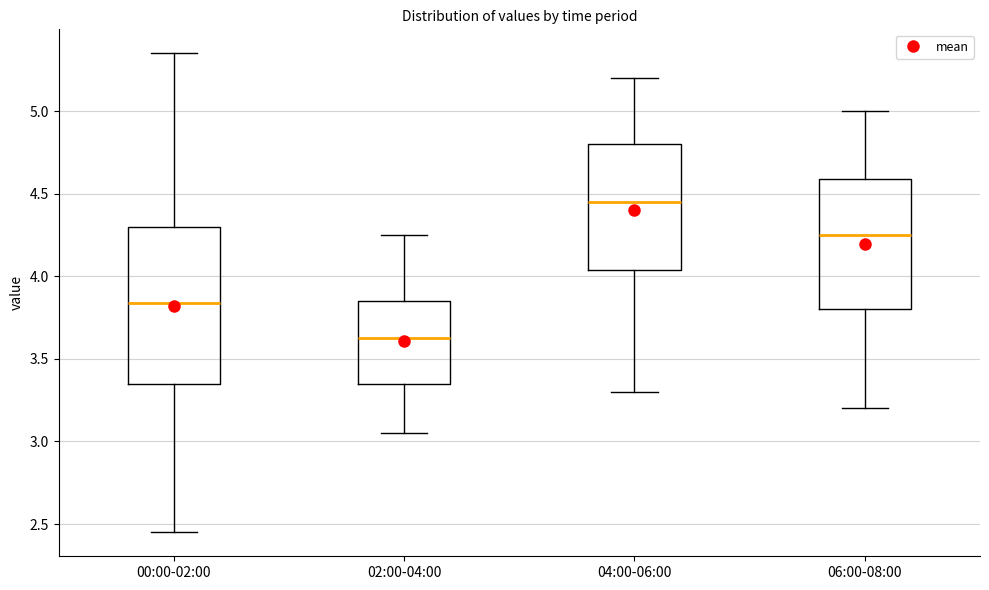

Reading left to right, read every box against the y-axis: the position of its median line, the range the box covers, and the ends of its whiskers. The values are not printed on the chart, so give them approximately, as read against the axis.

00:00-02:00: median 3.85, box 3.35 to 4.30, whiskers 2.45 to 5.35
02:00-04:00: median 3.65, box 3.35 to 3.85, whiskers 3.05 to 4.25
04:00-06:00: median 4.45, box 4.05 to 4.80, whiskers 3.30 to 5.20
06:00-08:00: median 4.25, box 3.80 to 4.60, whiskers 3.20 to 5.00